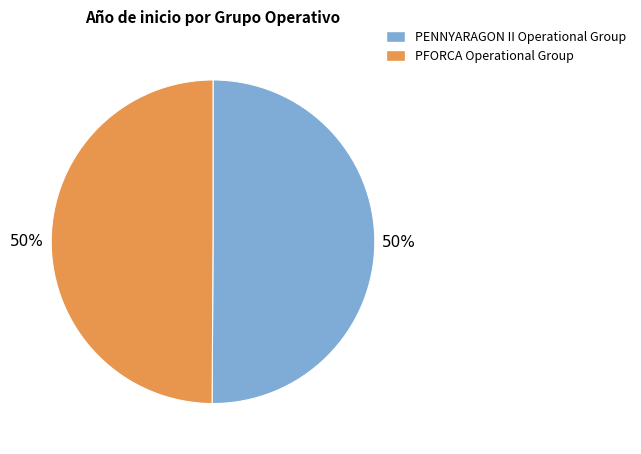

How many segments does this pie chart have?

2